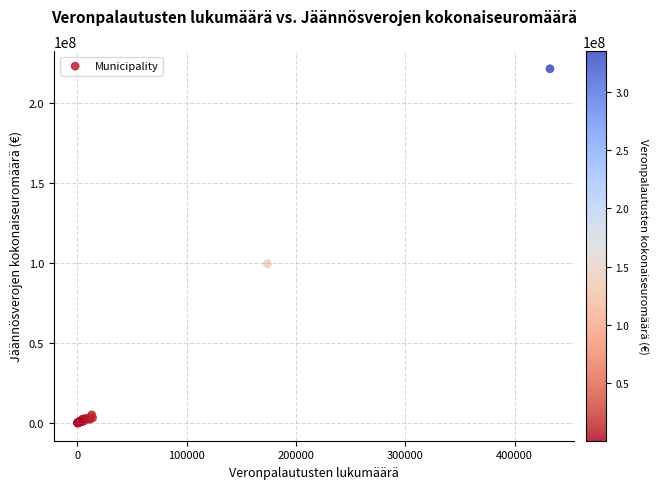

What Y value in the scatter plot is closest to 110652149?

99513542.3